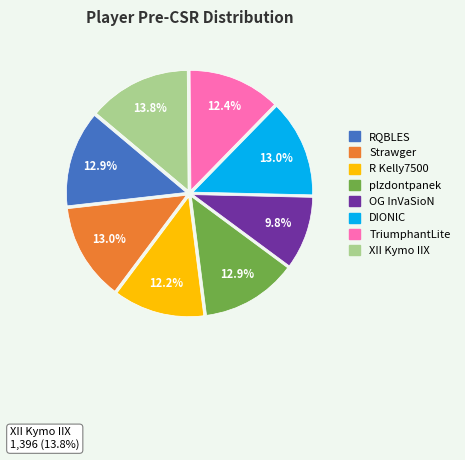

To the nearest percent, what percentage of the pie is plzdontpanek?

13%